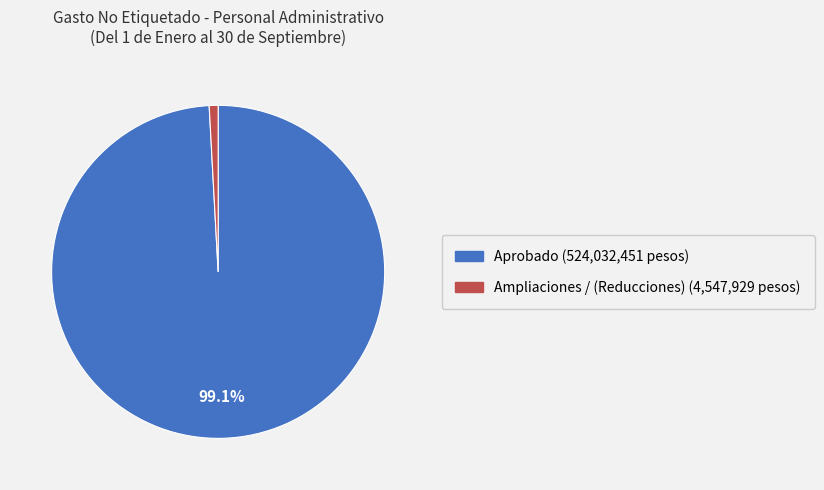

True or false: Ampliaciones / (Reducciones) accounts for 12% of the total.

False